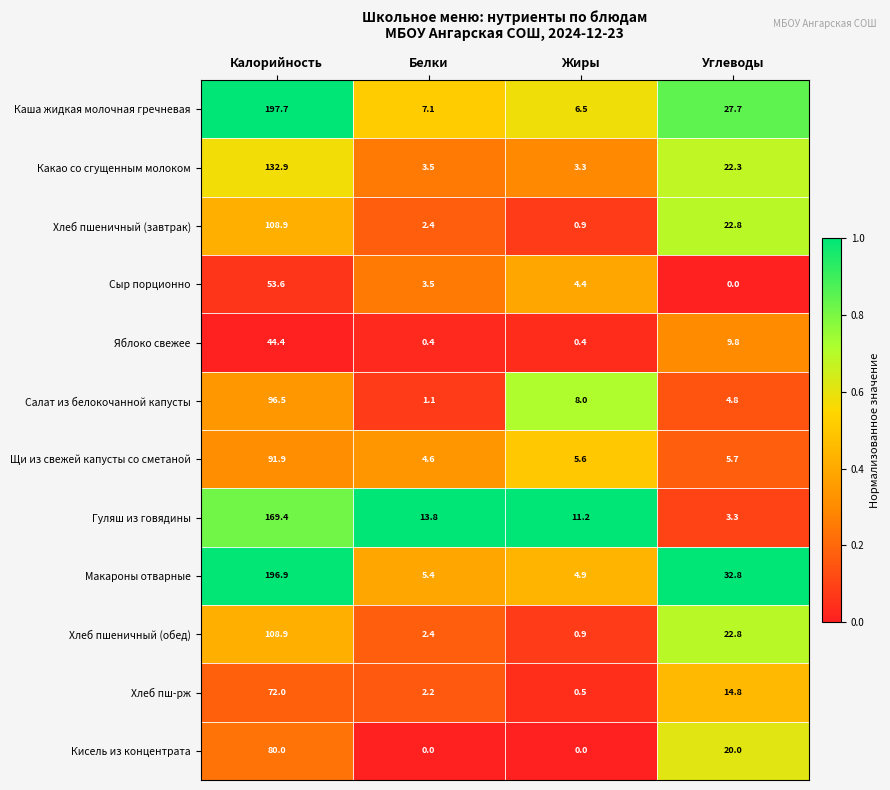

Which series changed the most between Белки and Жиры?

Салат из белокочанной капусты